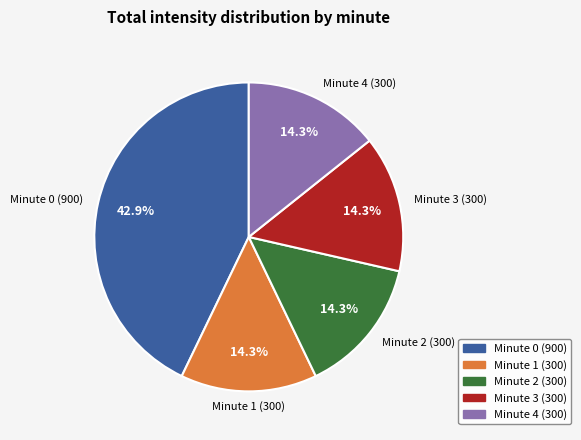

How many segments does this pie chart have?

5